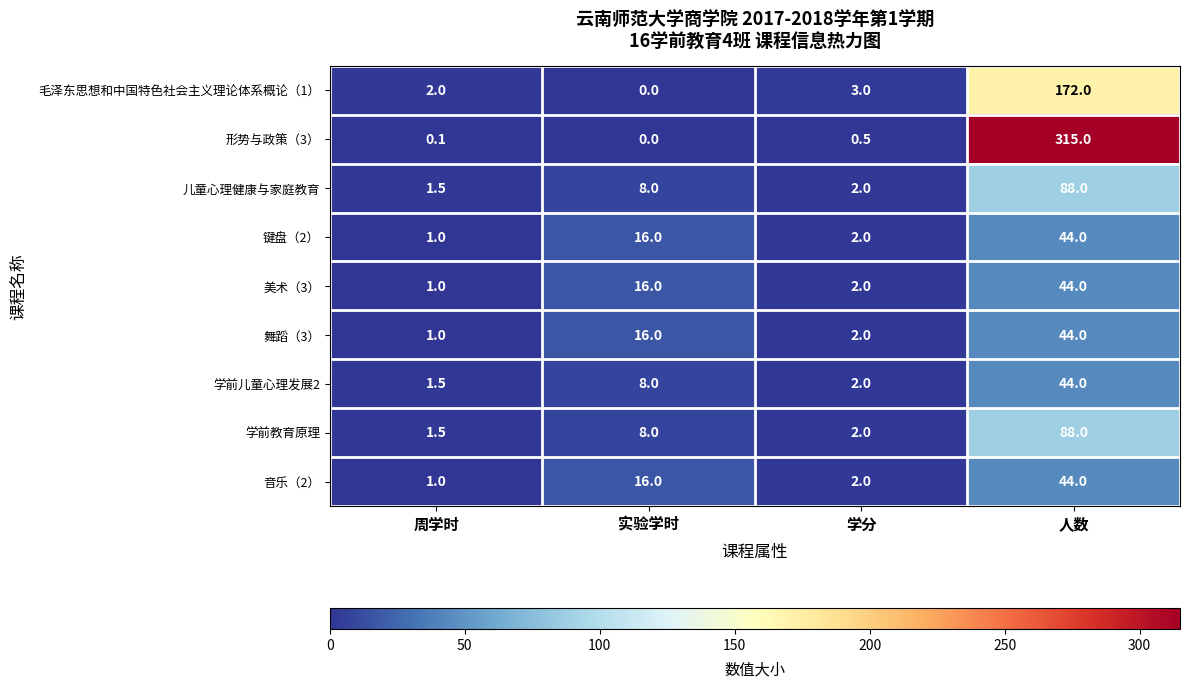

What is the total value across all series at 周学时?

10.6